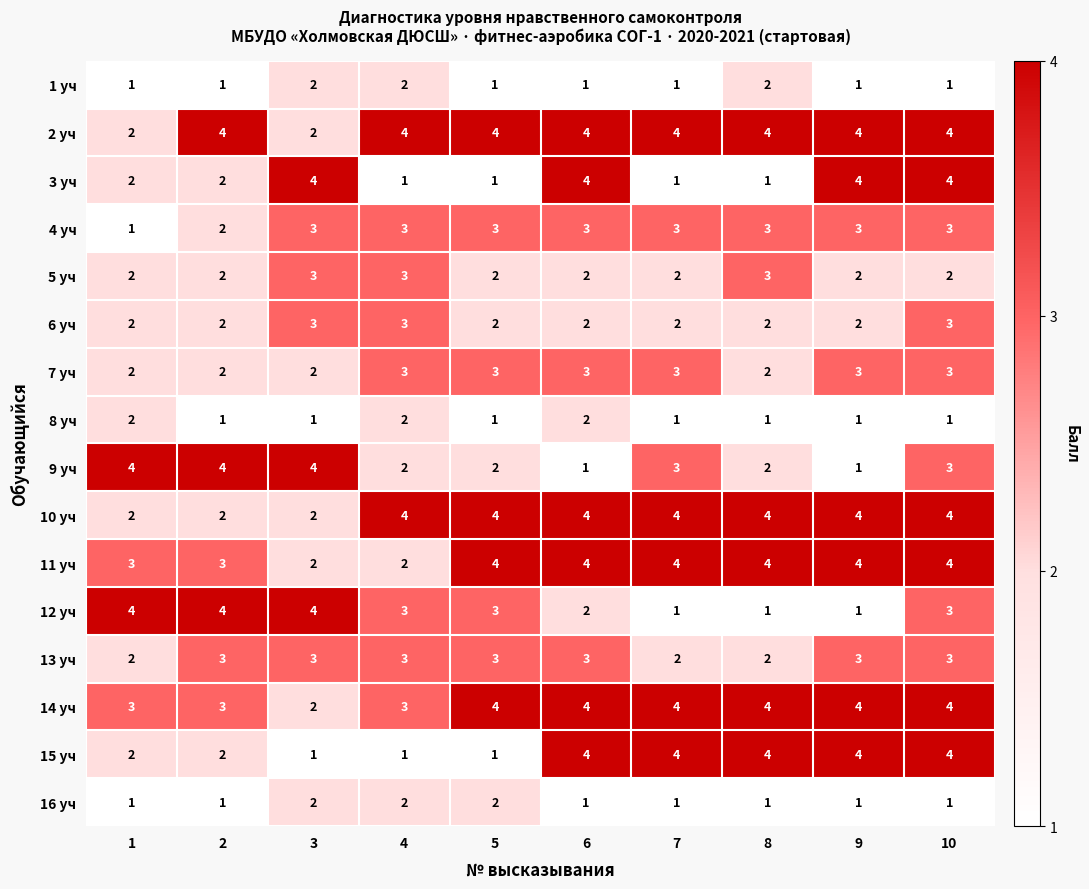

What is the spread (max minus min) of values at 8?

3